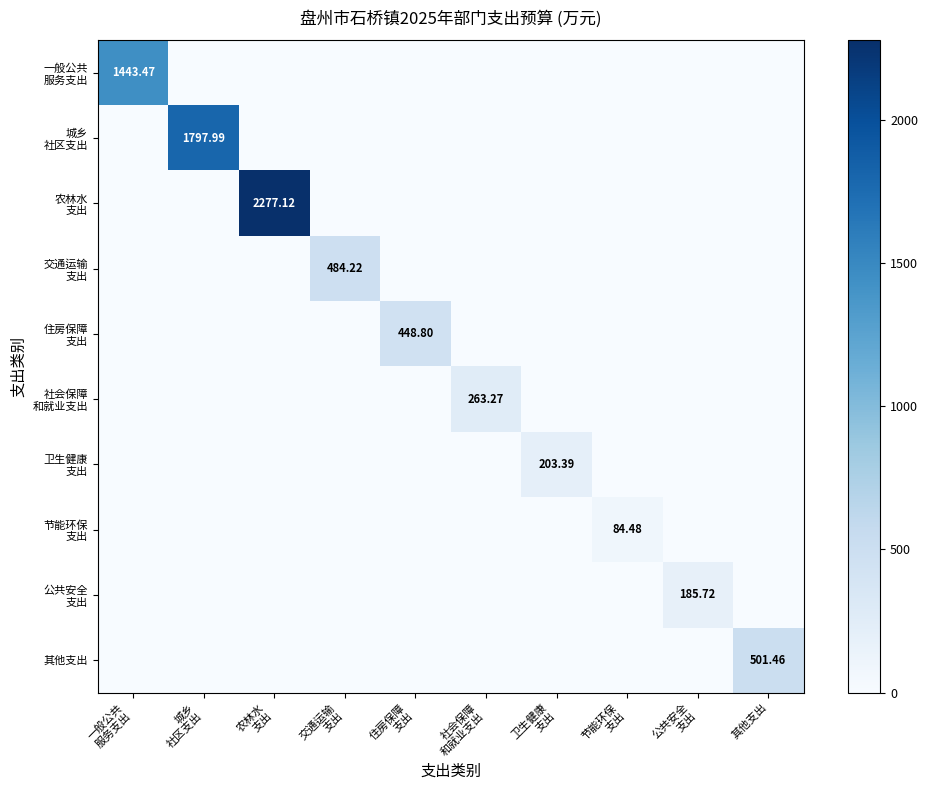

Which series has the largest total across all categories?

农林水 支出